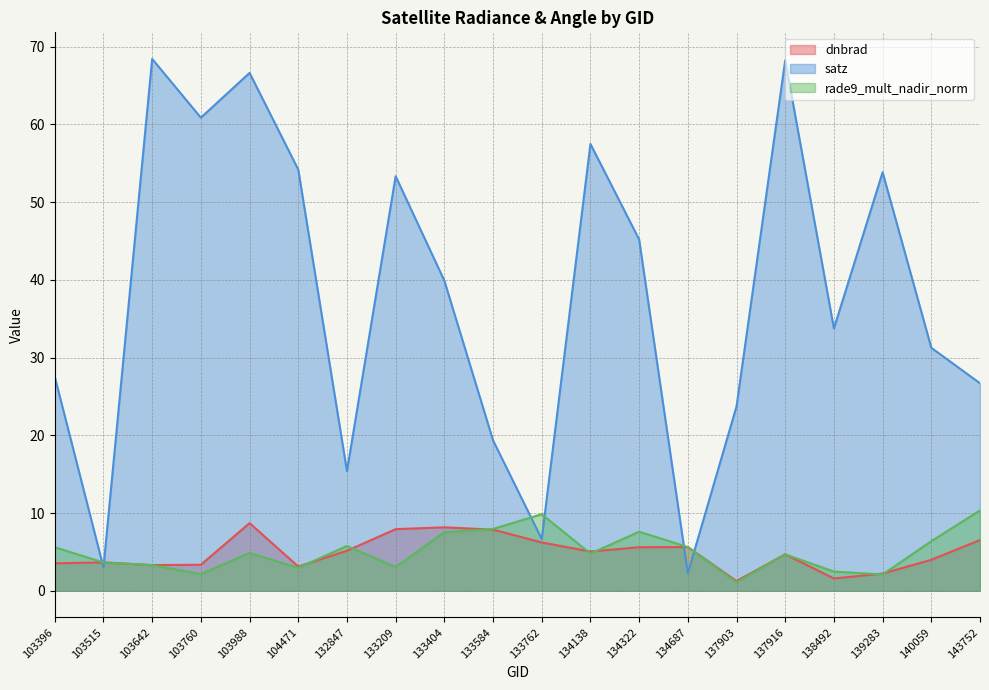

True or false: satz has a value of 19.4 at 133584.

True